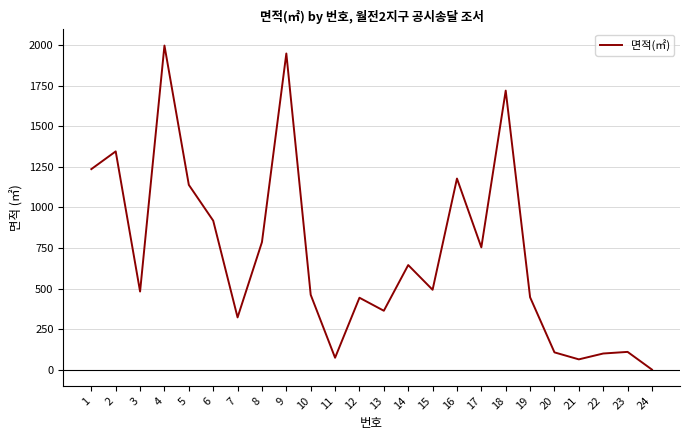

At which label is the value closest to 999?

6